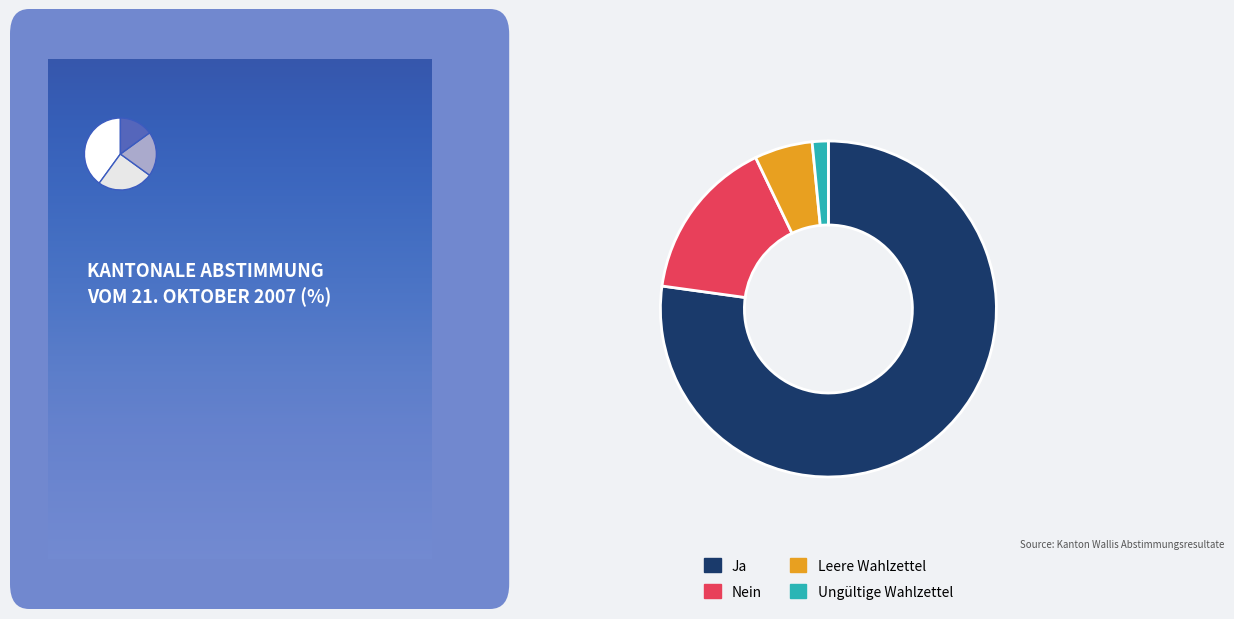

Which slice is the smallest?

Ungültige Wahlzettel